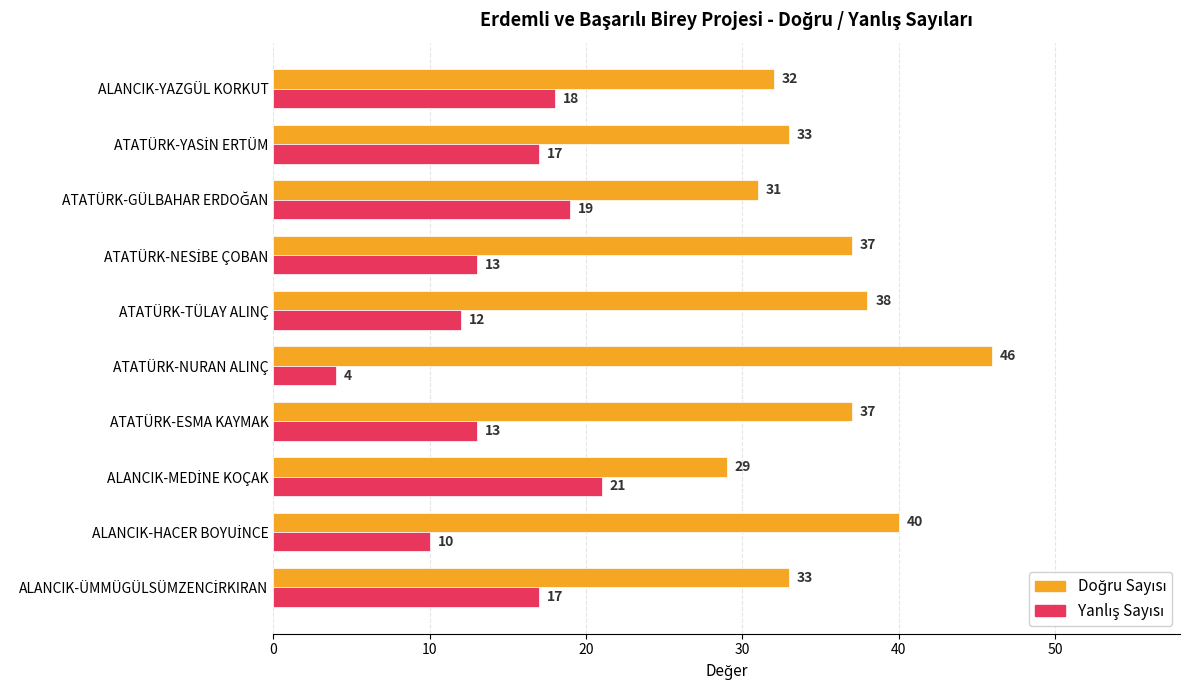

Which label corresponds to the largest value in the chart?

ATATÜRK-NURAN ALINÇ